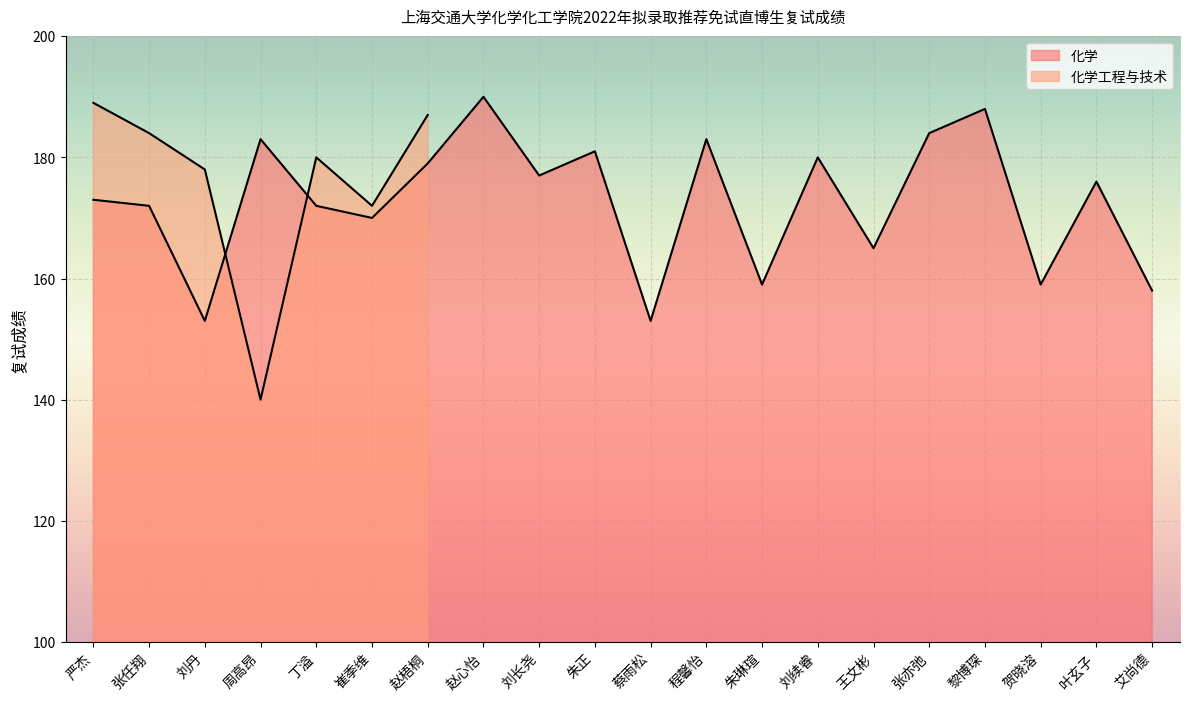

What is the average value?

173